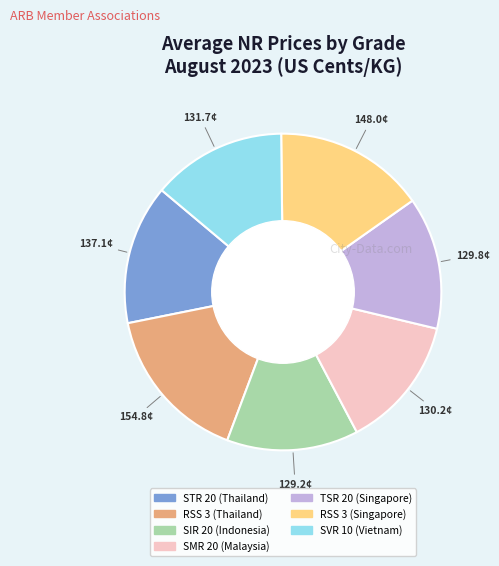

The STR 20 (Thailand) slice represents 2% of the pie. True or false?

False